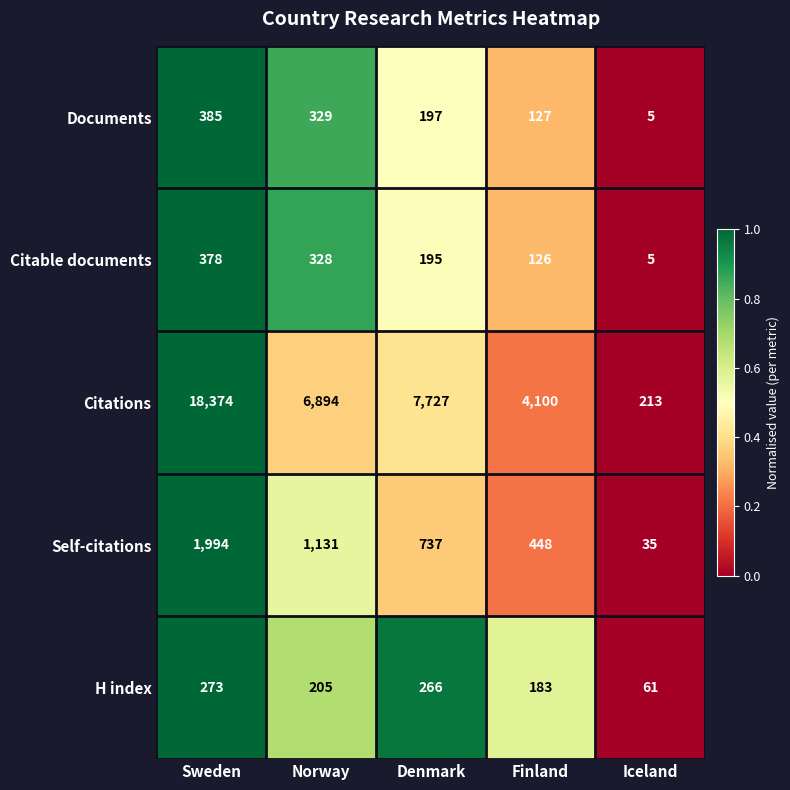

The Self-citations series shows 17 at Iceland. True or false?

False